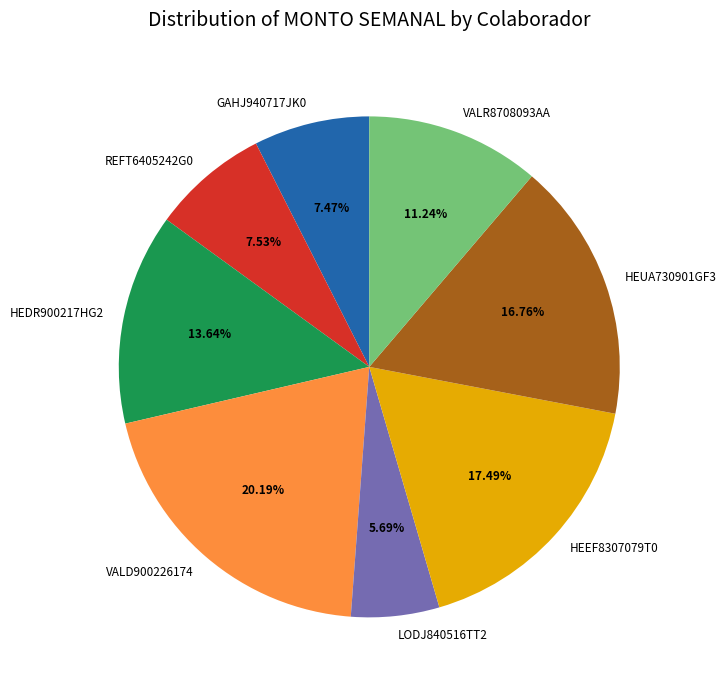

Approximately how many times larger is the value at VALD900226174 compared to LODJ840516TT2?

3.5